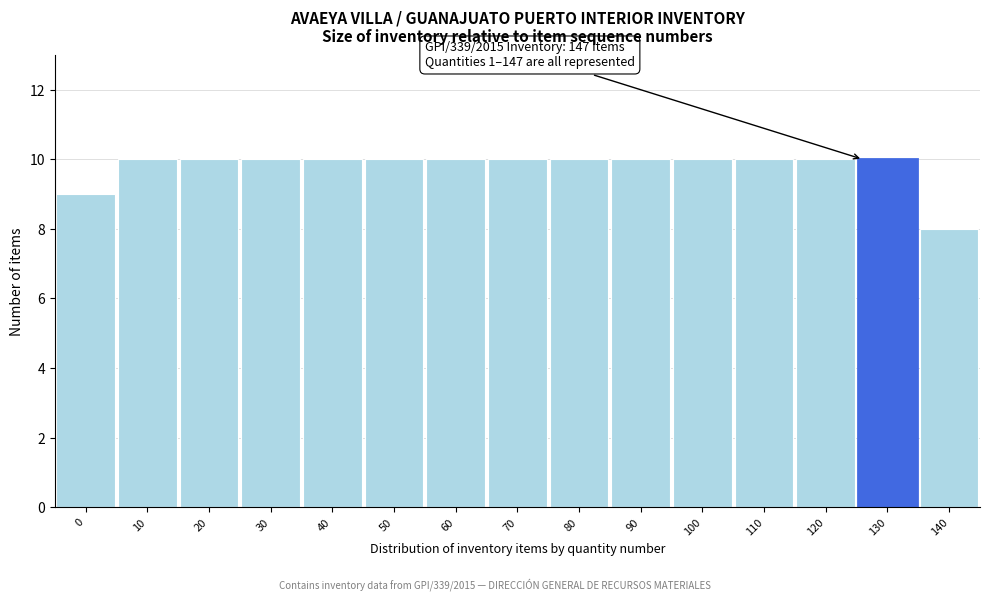

Reading right to left, extract all data points from this chart.

140=8	130=10	120=10	110=10	100=10	90=10	80=10	70=10	60=10	50=10	40=10	30=10	20=10	10=10	0=9